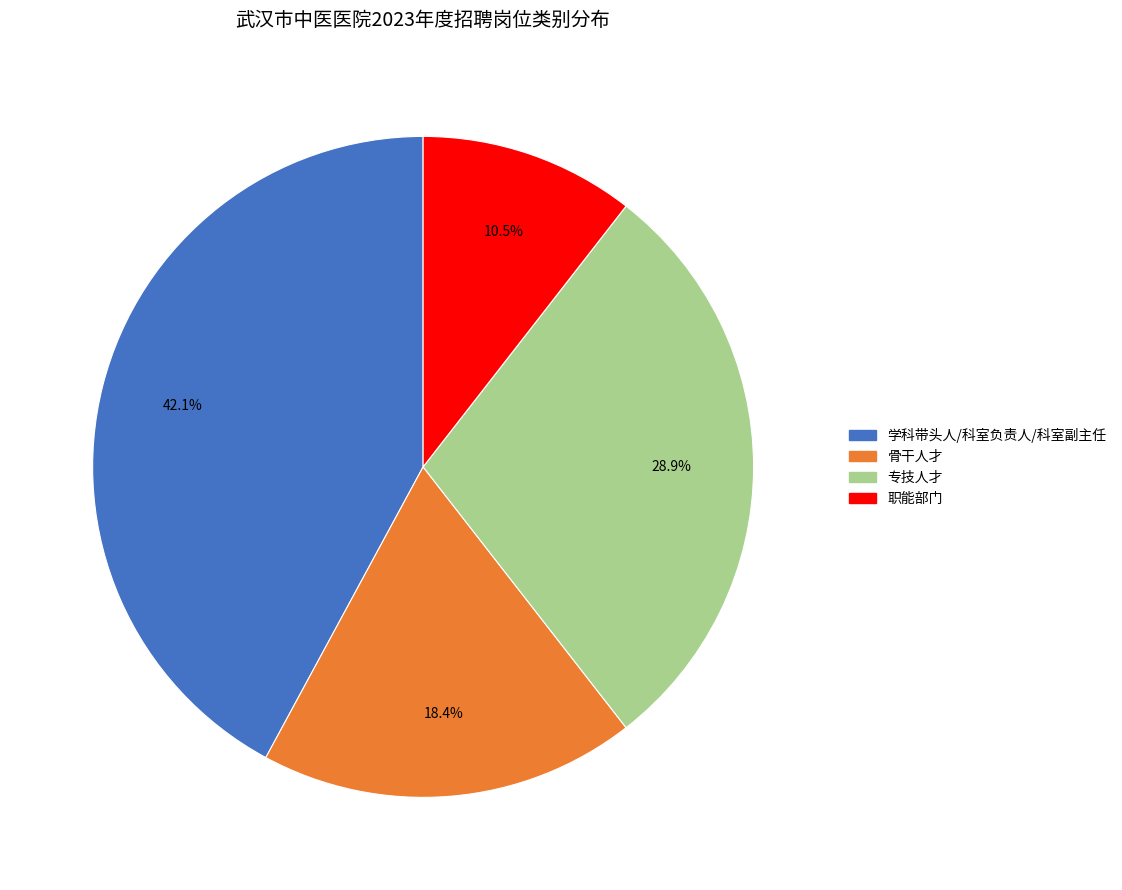

Is it true that 职能部门 is 1% of the pie?

False